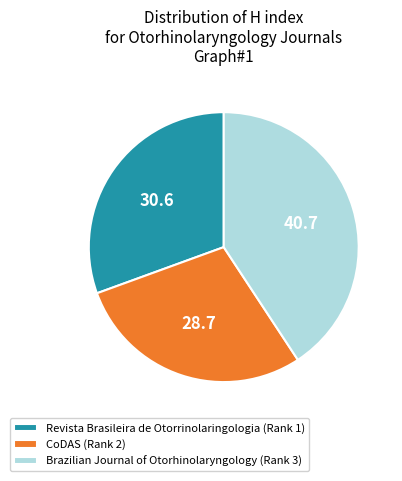

What is the ratio of the value at CoDAS (Rank 2) to the value at Revista Brasileira de Otorrinolaringologia (Rank 1)?

0.9